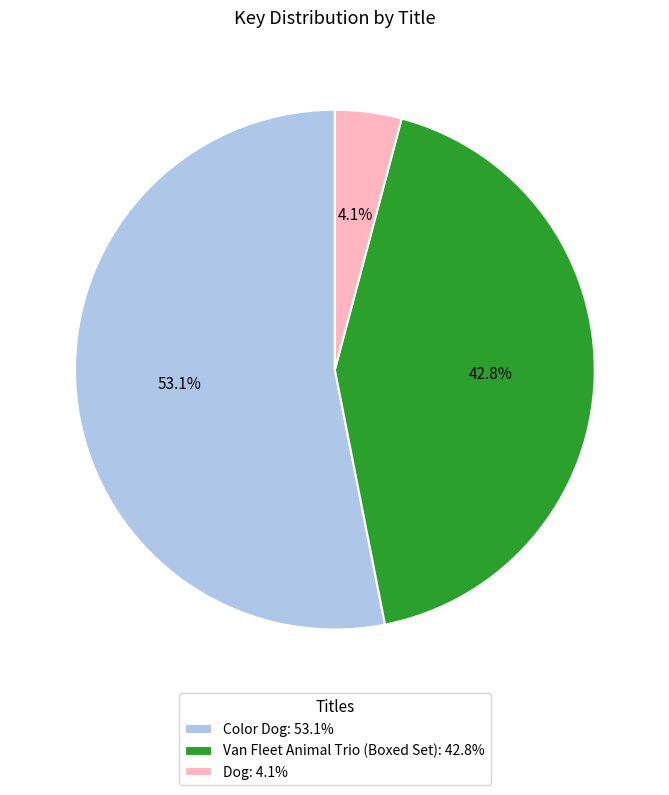

How many slices are in this pie chart?

3